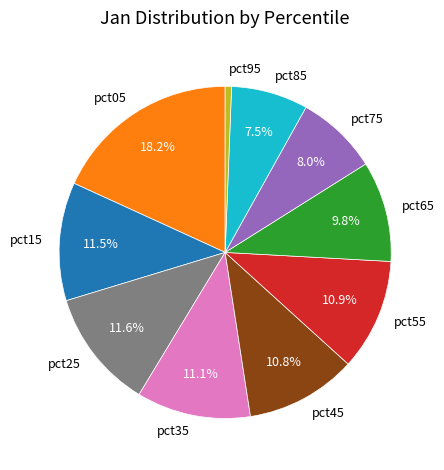

Approximately how many times larger is the value at pct45 compared to pct85?

1.4